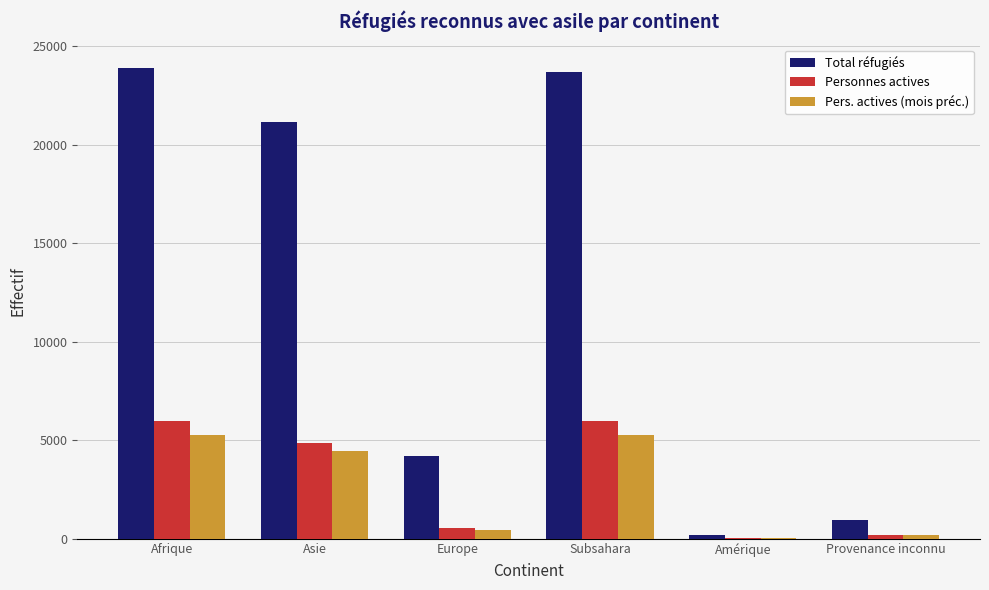

Which series has the largest total across all categories?

Total réfugiés